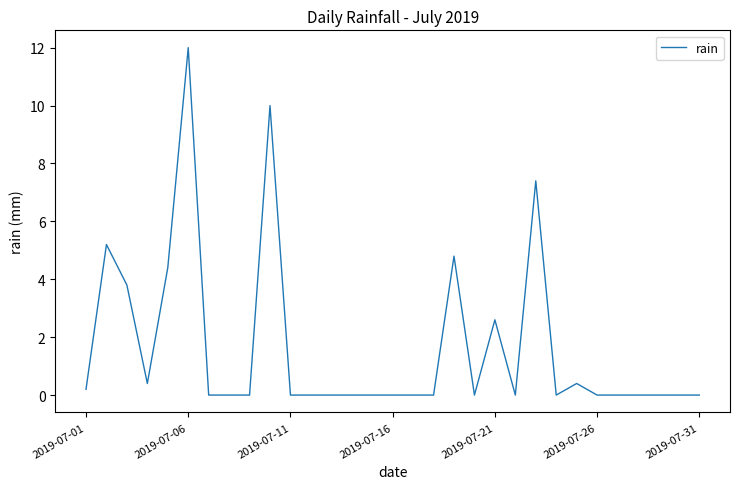

What is the greatest value displayed?

12.0